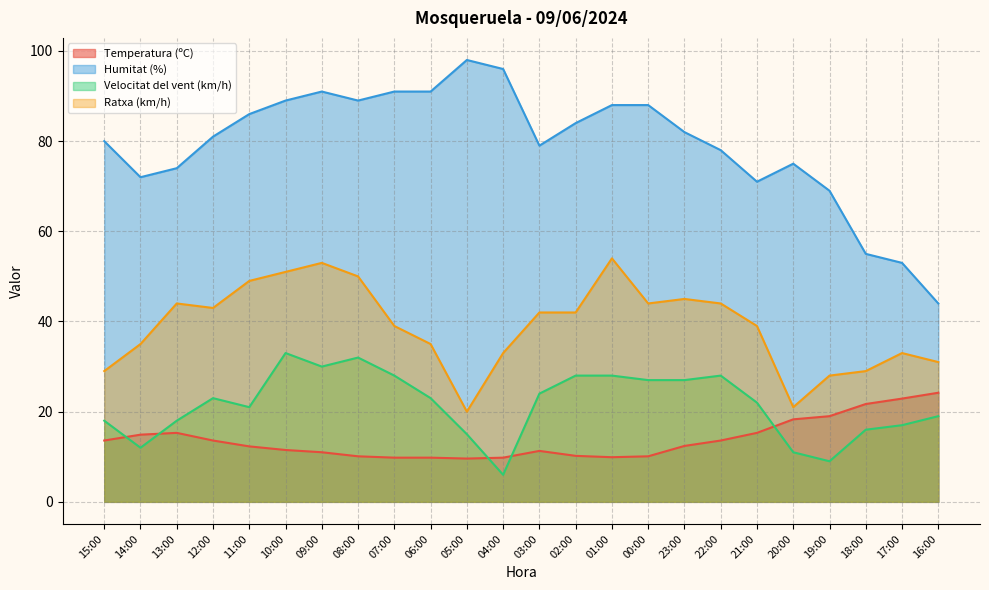

Between 14:00 and 13:00, which is larger?

13:00